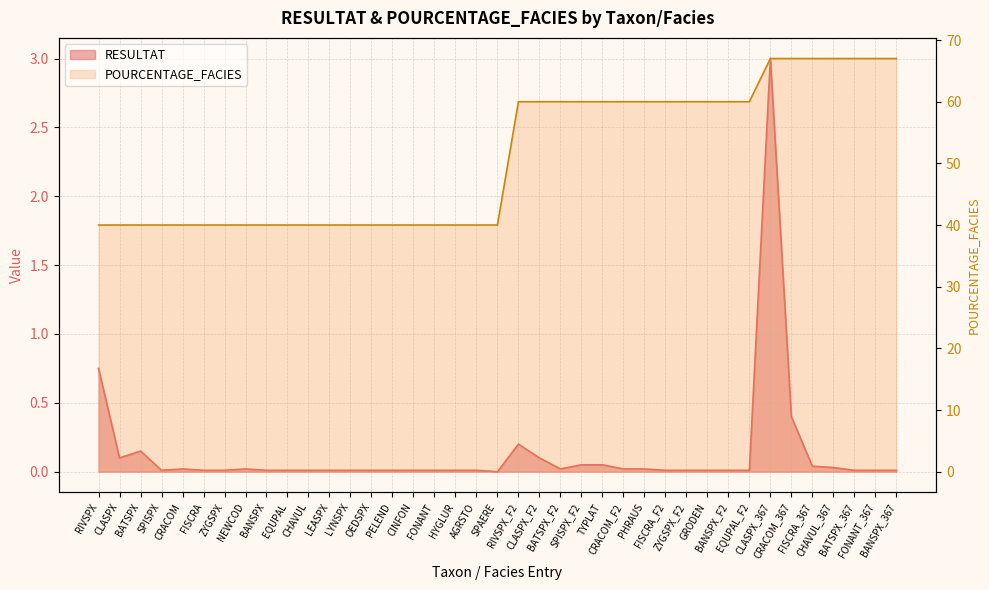

True or false: POURCENTAGE_FACIES and RESULTAT intersect in this chart.

False